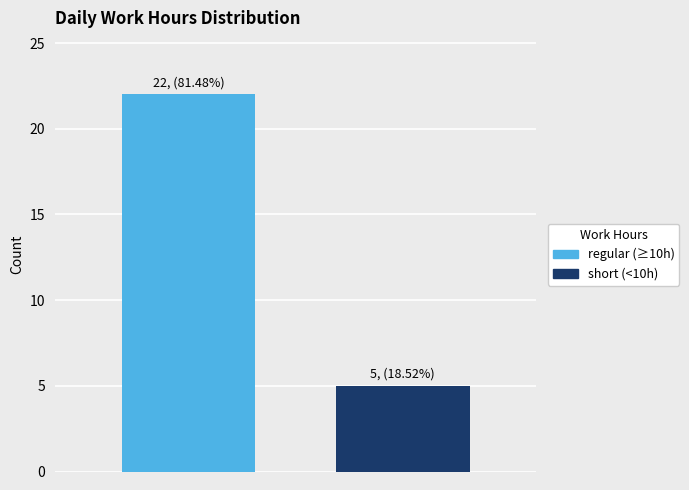

Which series has the widest spread of values?

regular (≥10h)